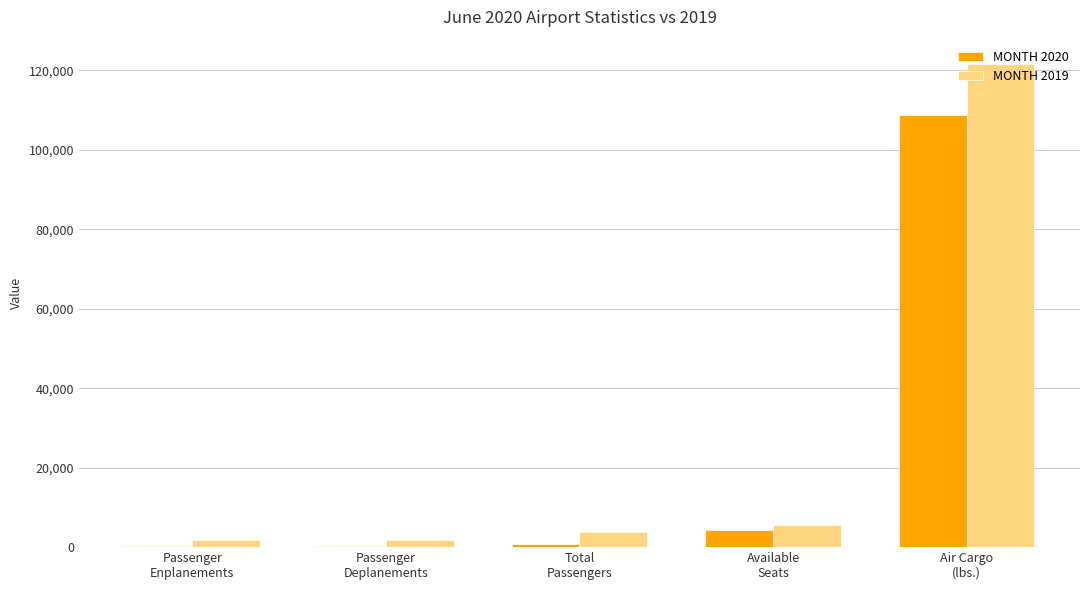

What is the maximum value shown in the chart?

121606